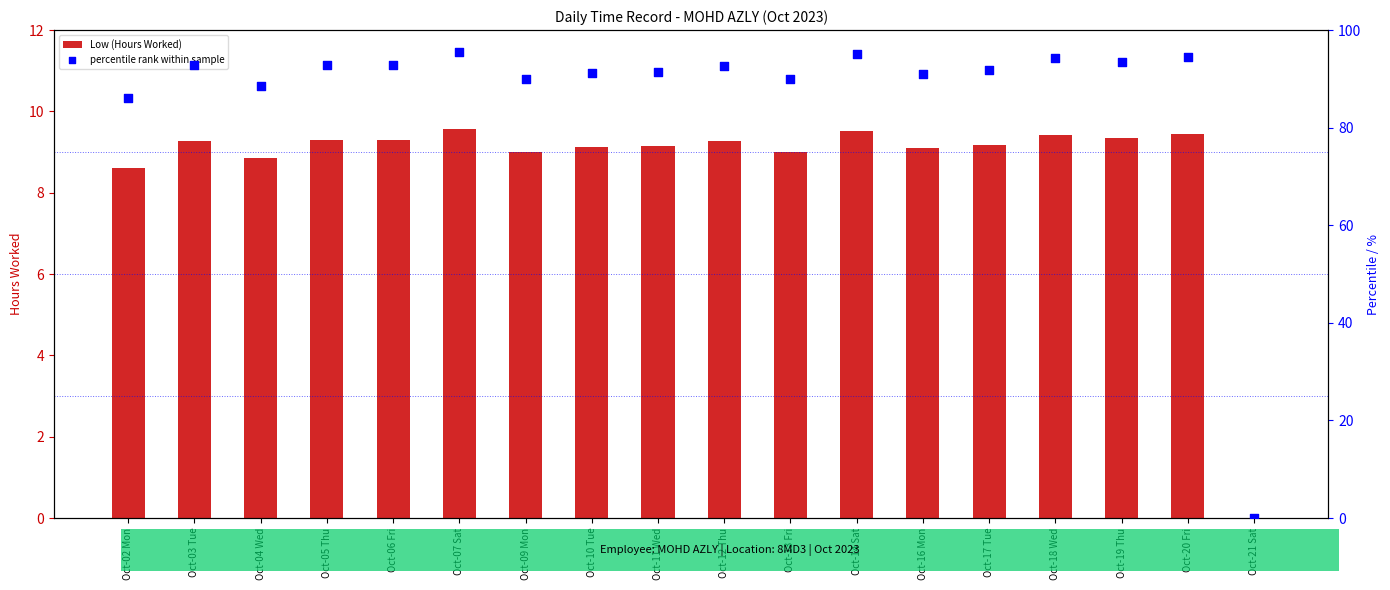

At how many categories does at least one series exceed 92?

9